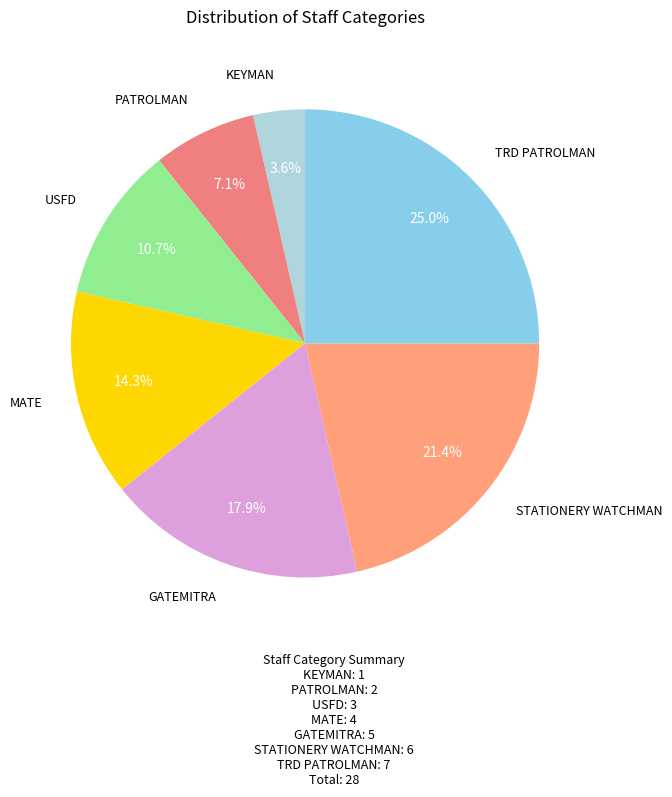

Which has a higher value, USFD or TRD PATROLMAN?

TRD PATROLMAN